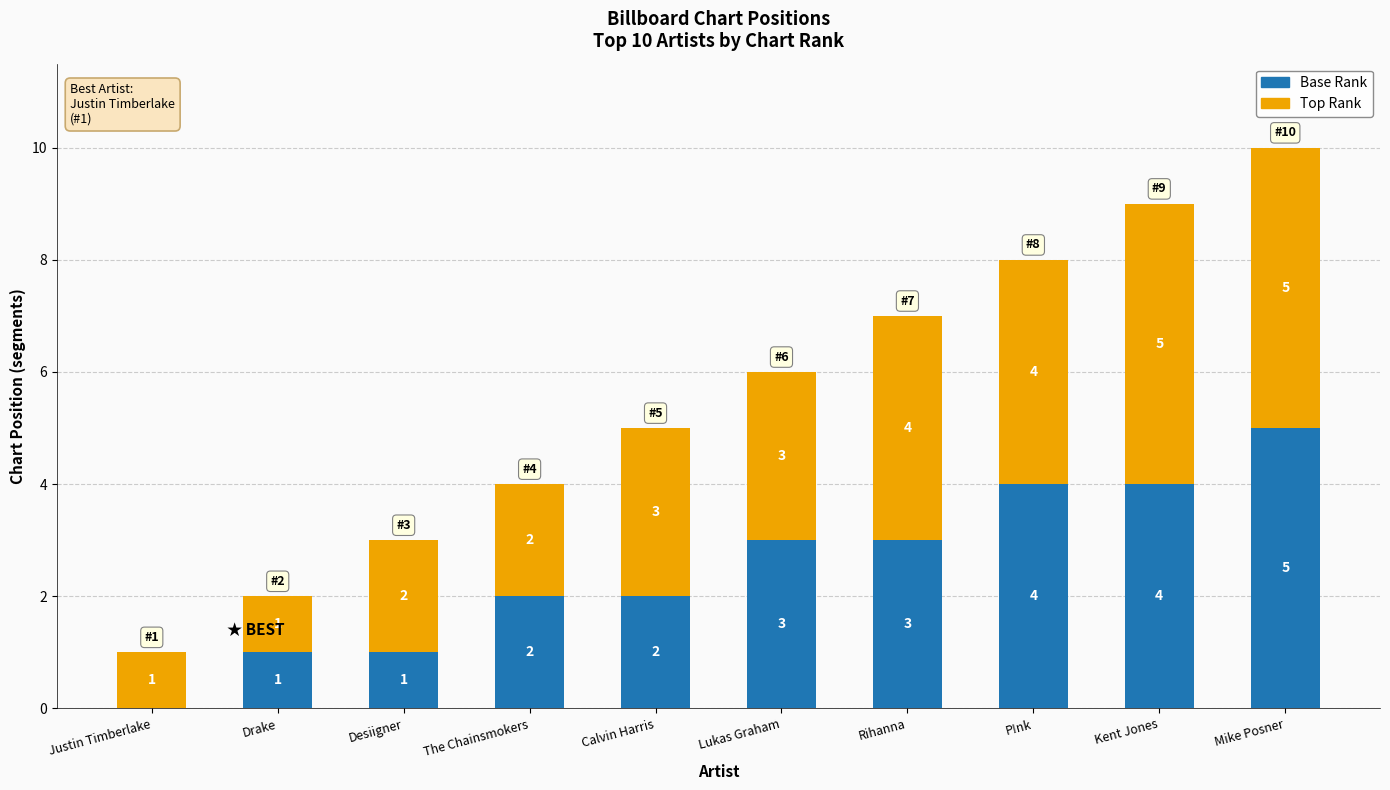

Which category has the highest value in the Base Rank series?

Mike Posner